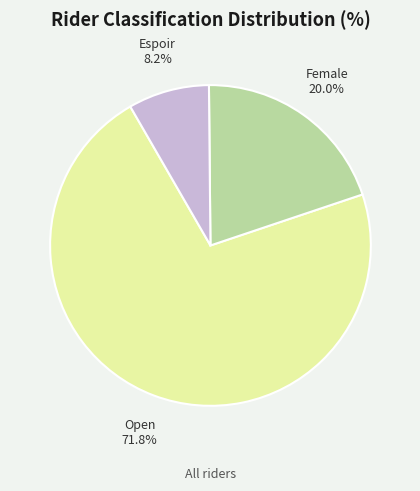

What percentage do Open and Female together represent?

91.8%